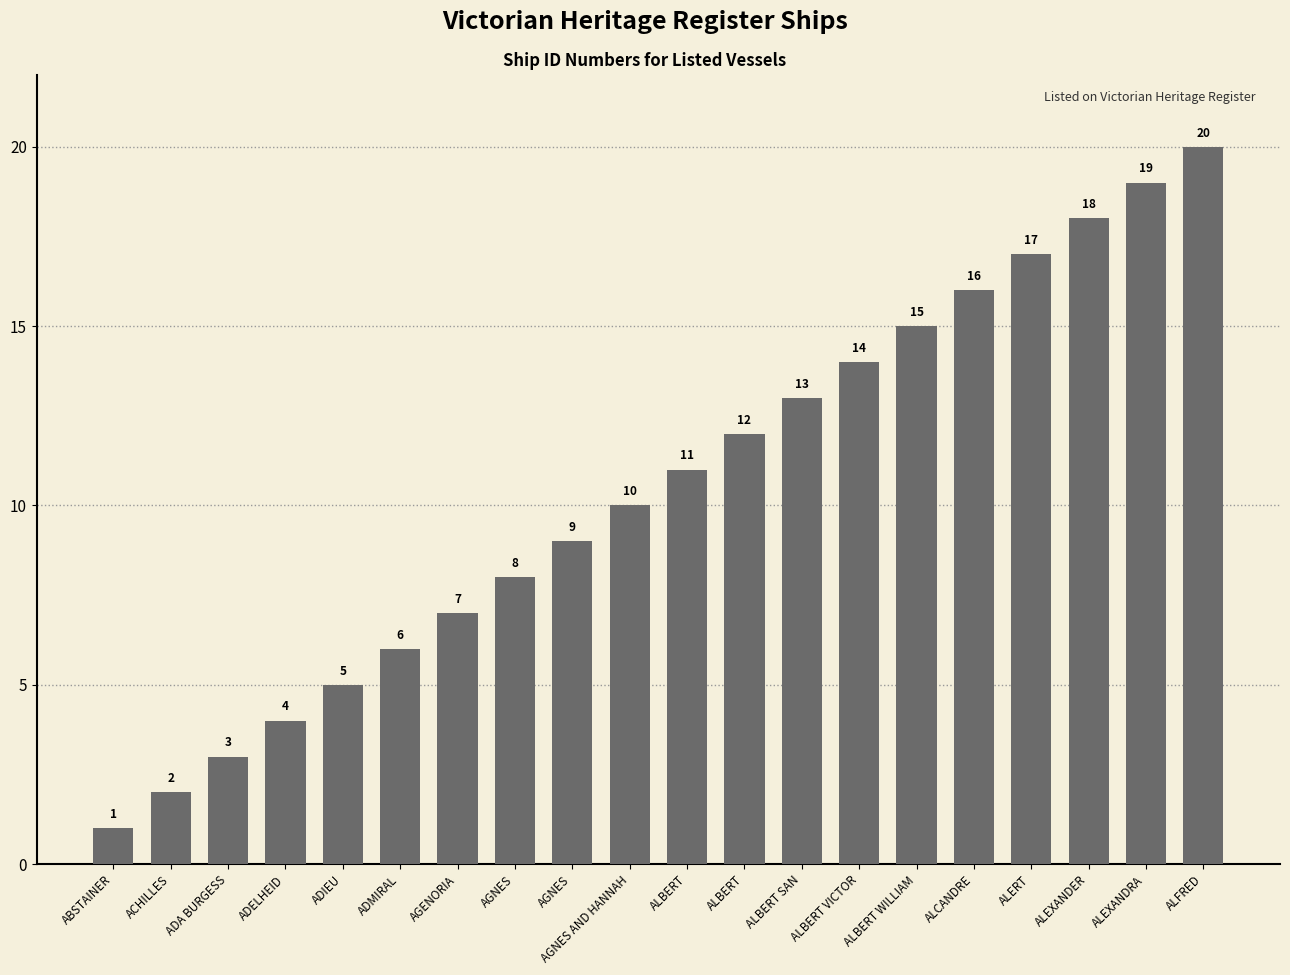

Is it true that the value at ALBERT SAN is 13?

True